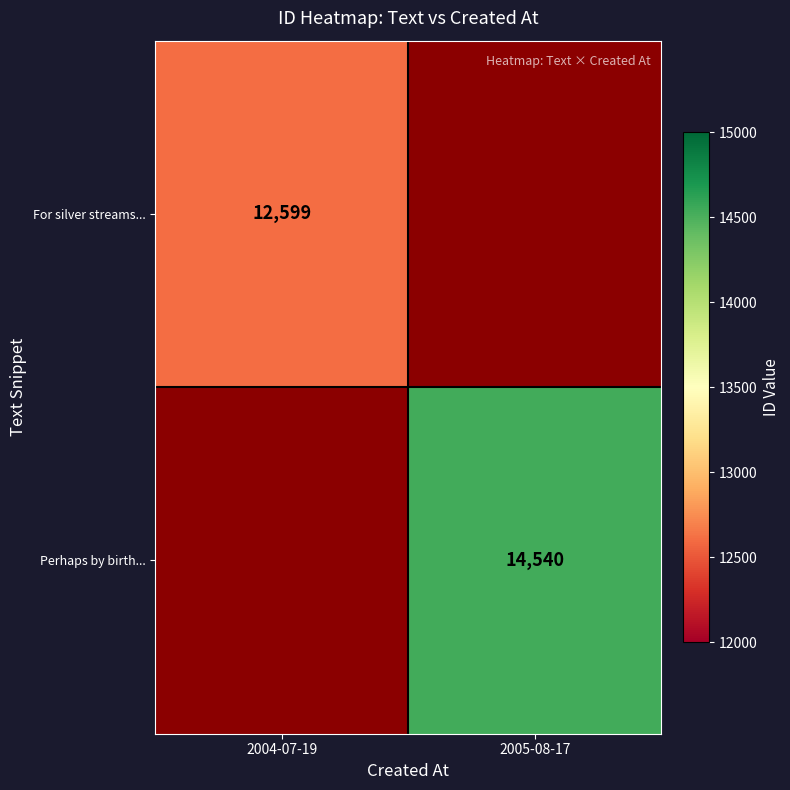

The value of For silver streams... at 2004-07-19 is 17435.3. True or false?

False